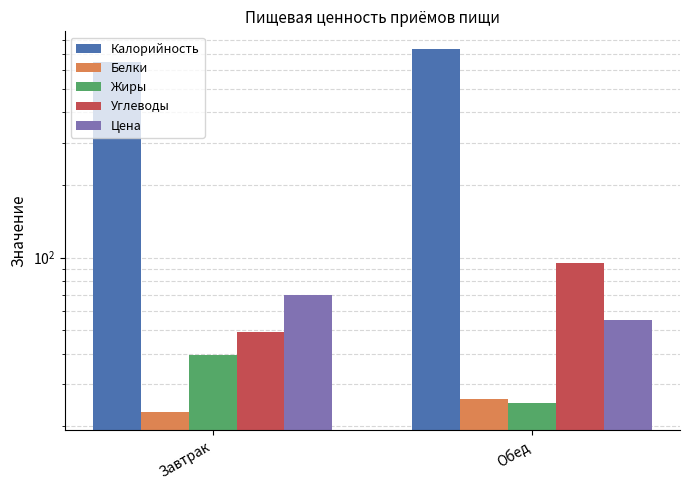

Rank the categories by Жиры value from highest to lowest.

Завтрак, Обед